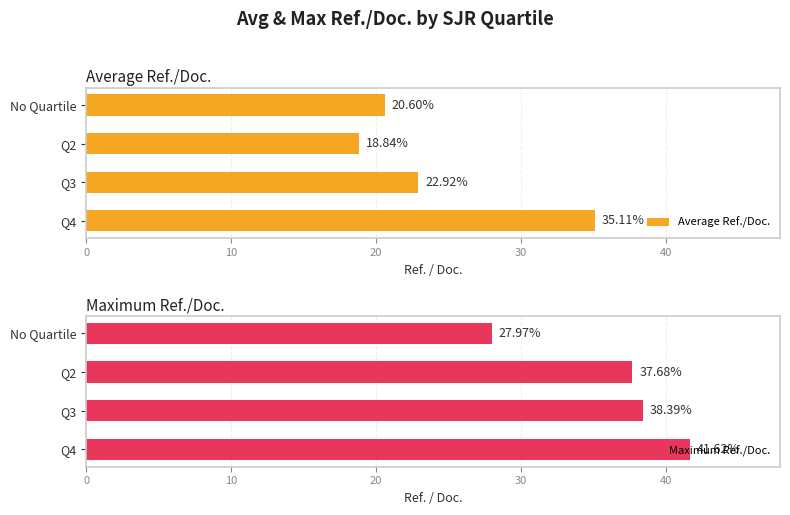

What is the sum of all Average Ref./Doc. values?

97.5